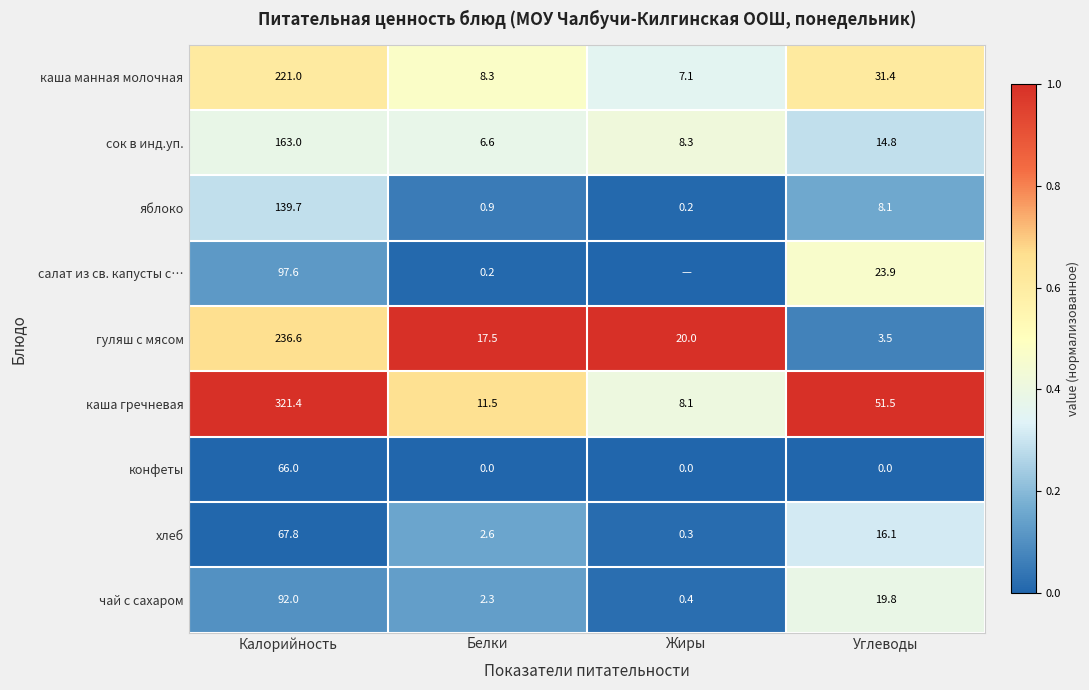

Rank the series at Калорийность from highest to lowest value.

каша гречневая, гуляш с мясом, каша манная молочная, сок в инд.уп., яблоко, салат из св. капусты с…, чай с сахаром, хлеб, конфеты